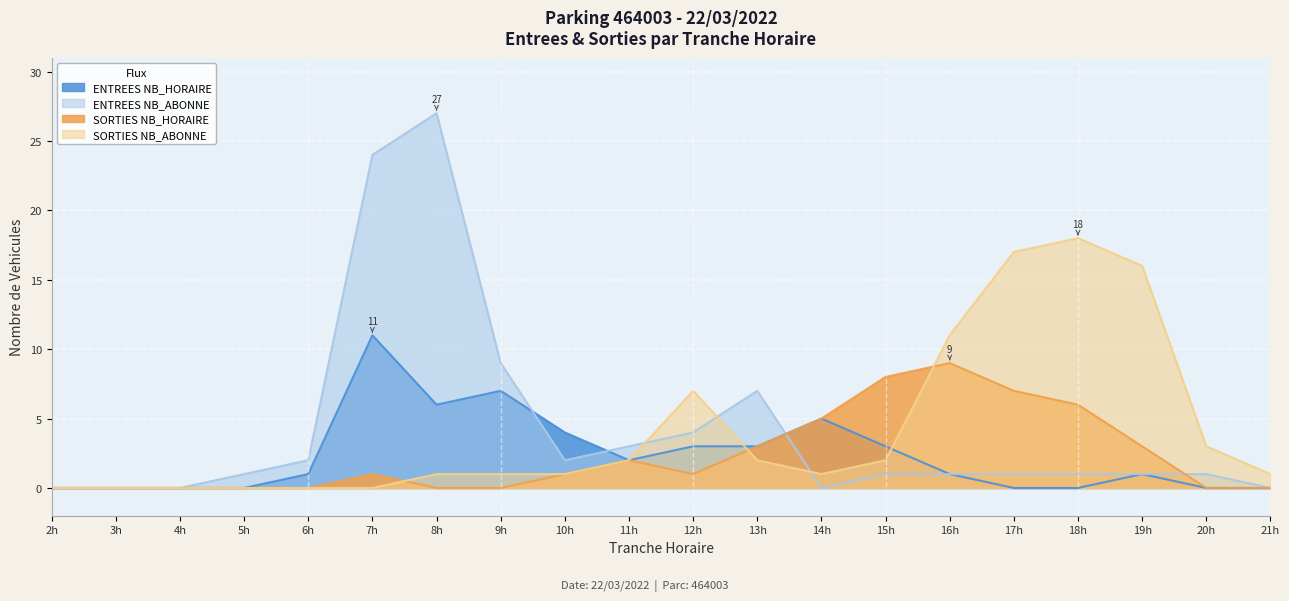

What is the spread (max minus min) of values at 13h?

5